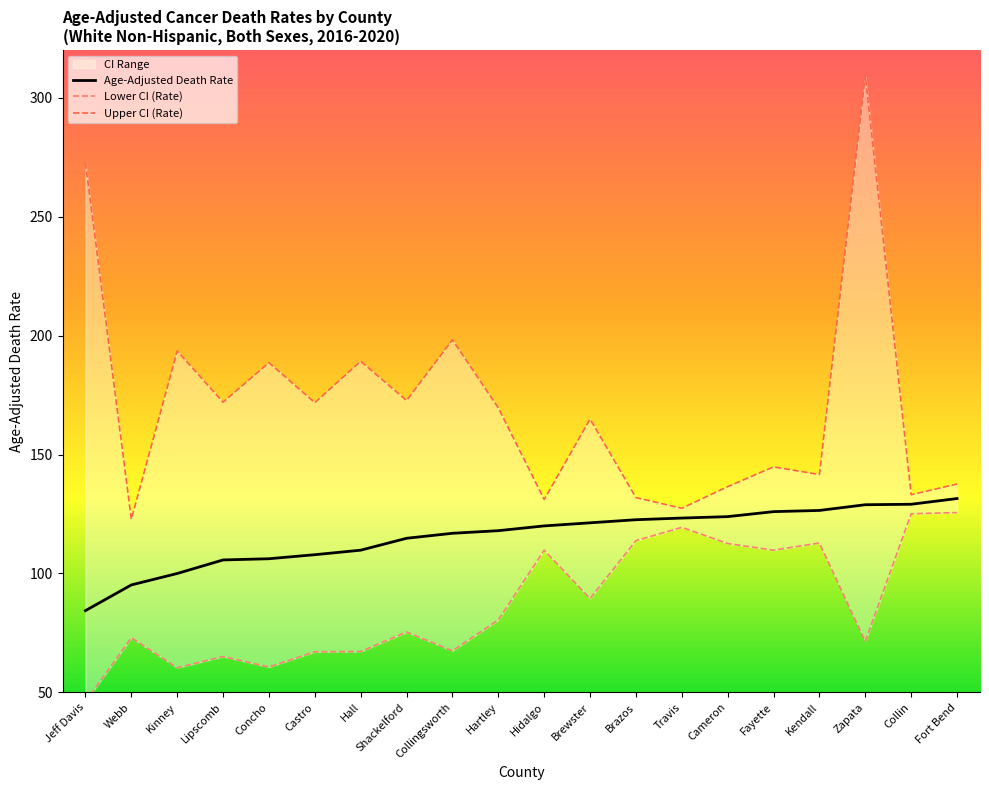

True or false: Upper CI (Rate) and Age-Adjusted Death Rate intersect in this chart.

False